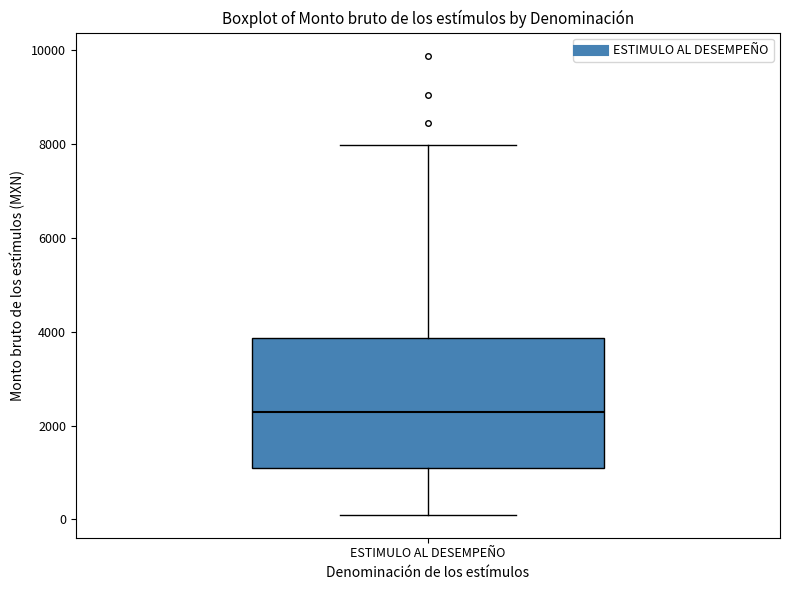

Read this box plot against the y-axis: the position of the median line, the range covered by the box, and the ends of both whiskers. The values are not printed on the chart, so give them approximately, as read against the axis.

median 2200, box 1200 to 3800, whiskers 200 to 8000